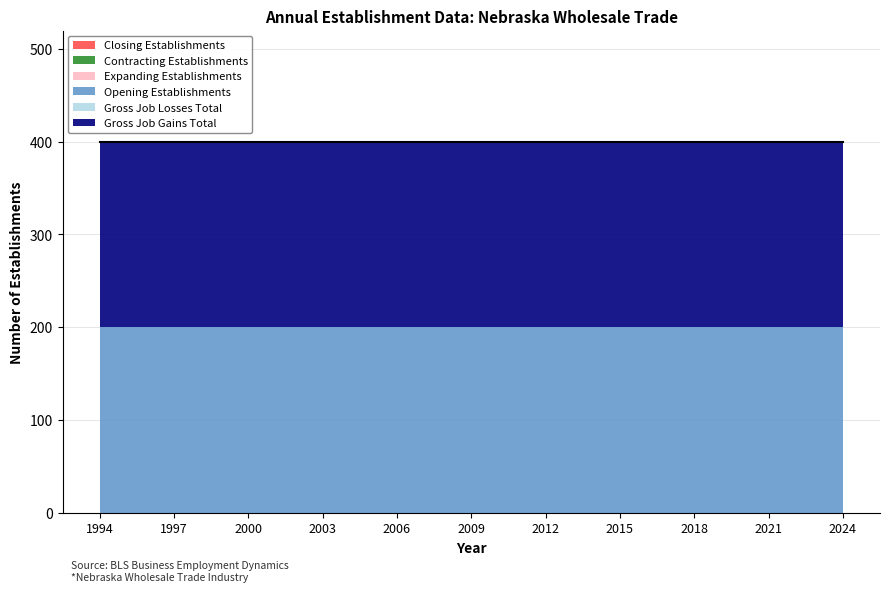

What is the spread (max minus min) of values at 2003?

200